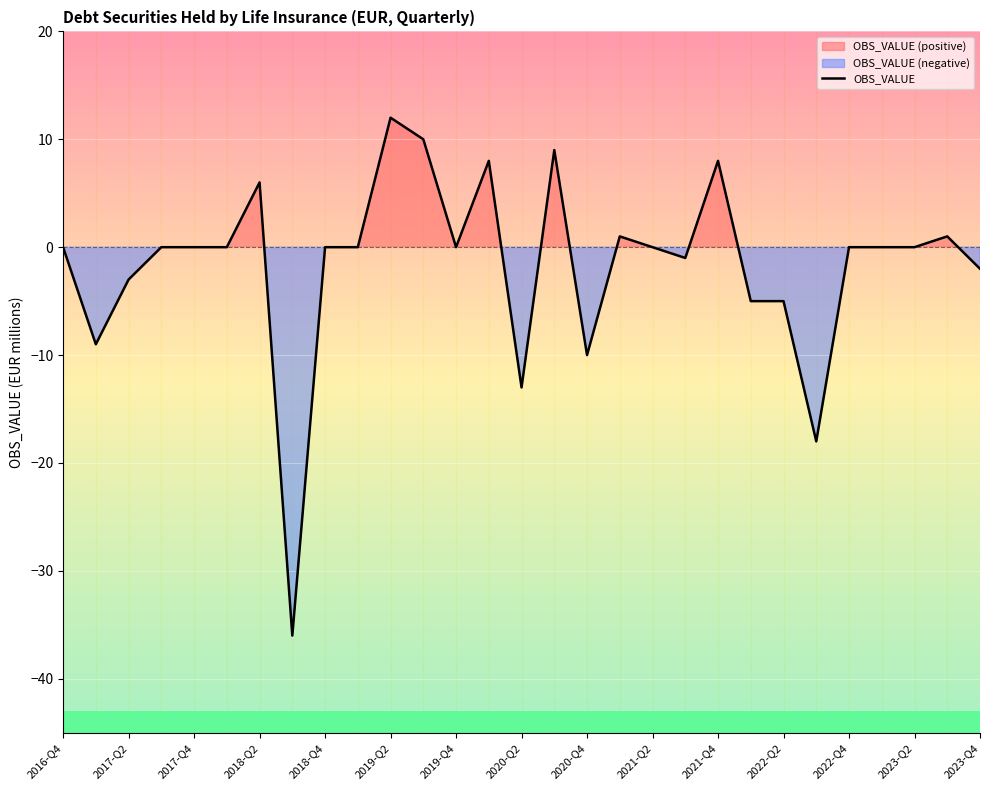

What is the minimum value shown in the chart?

-36